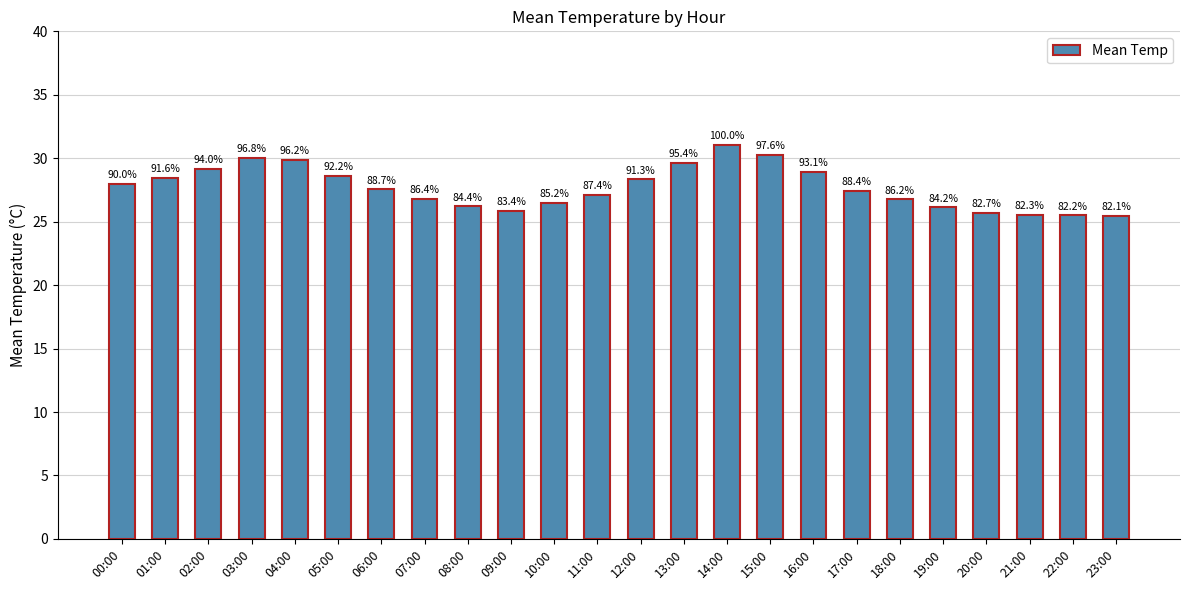

What is the value of the 12th bar from the left?

27.1